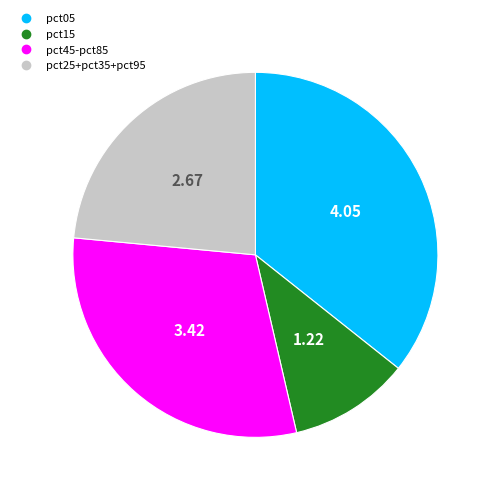

Does any single category account for the majority?

No